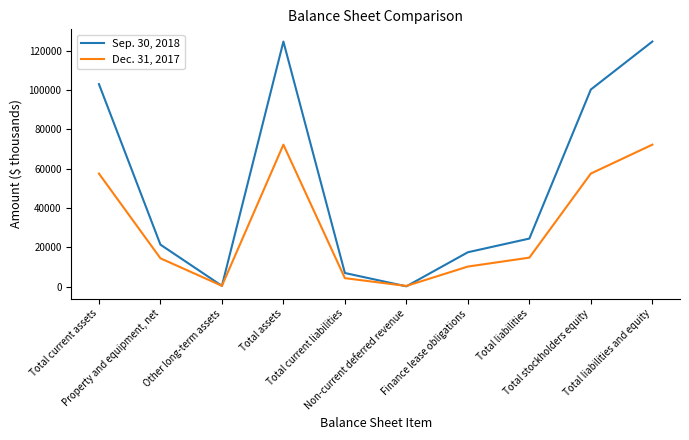

Which series has the widest spread of values?

Sep. 30, 2018